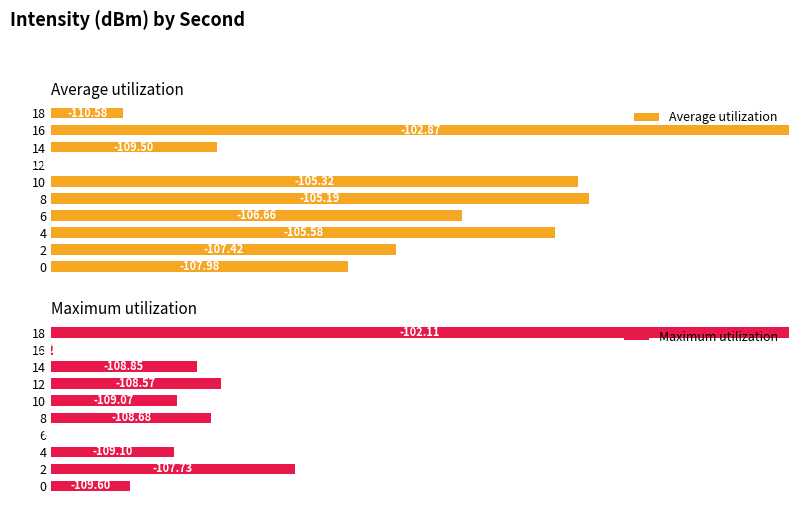

Are the bars grouped side by side (vs. stacked)?

Yes